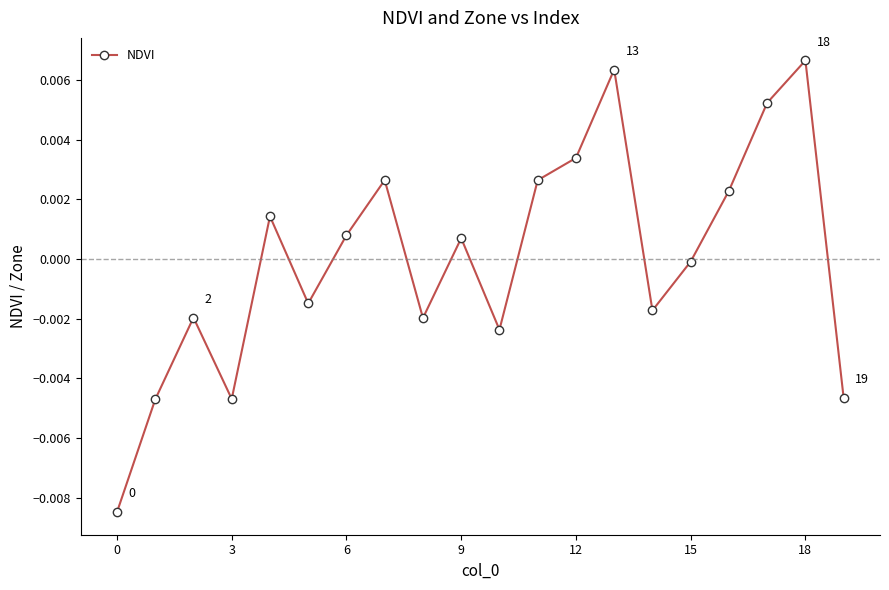

Count the number of data series in this chart.

1